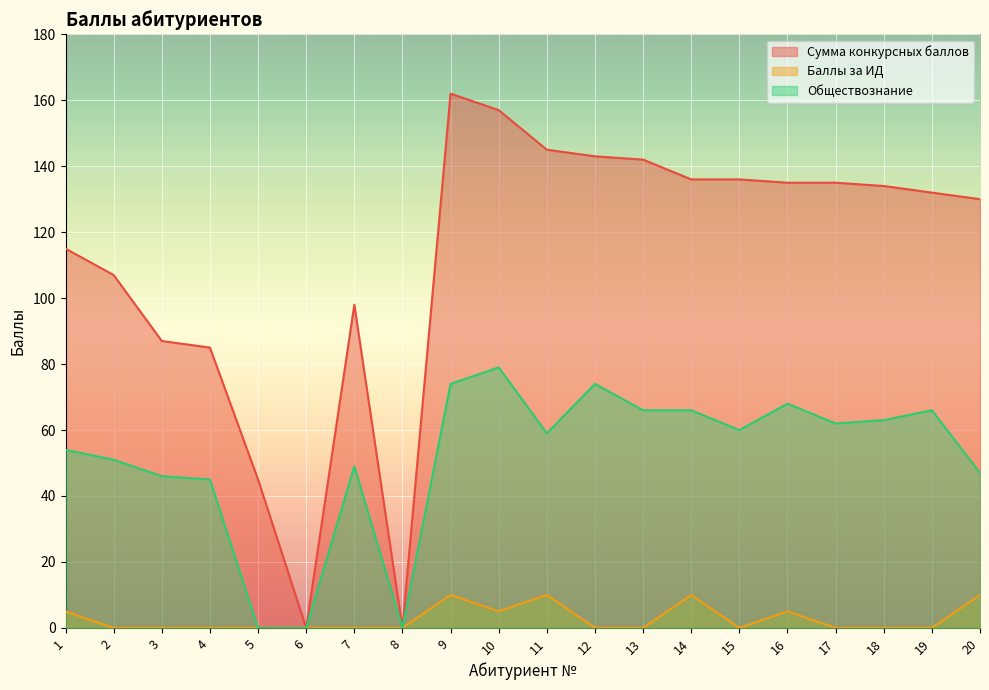

List the series in order of their peak value, lowest first.

Баллы за ИД, Обществознание, Сумма конкурсных баллов